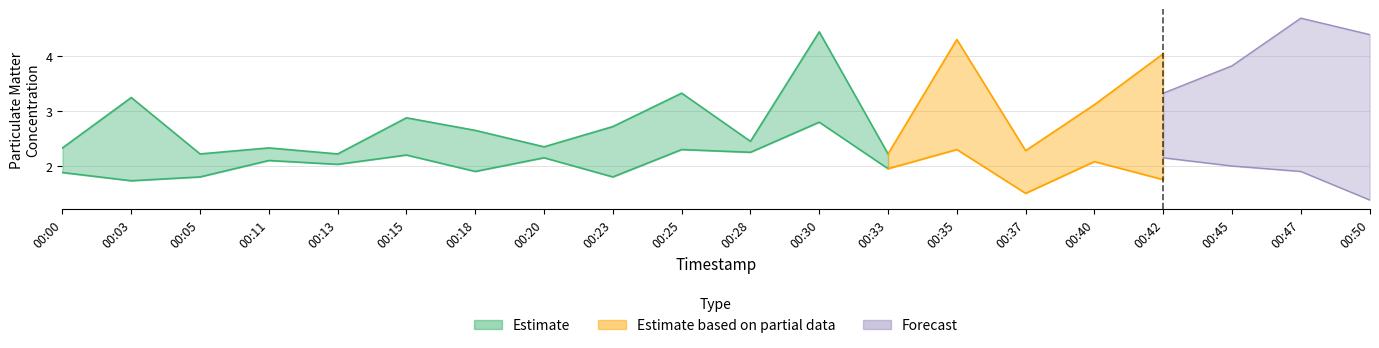

What is the value of the P1 point at the 3rd from the left?

2.2